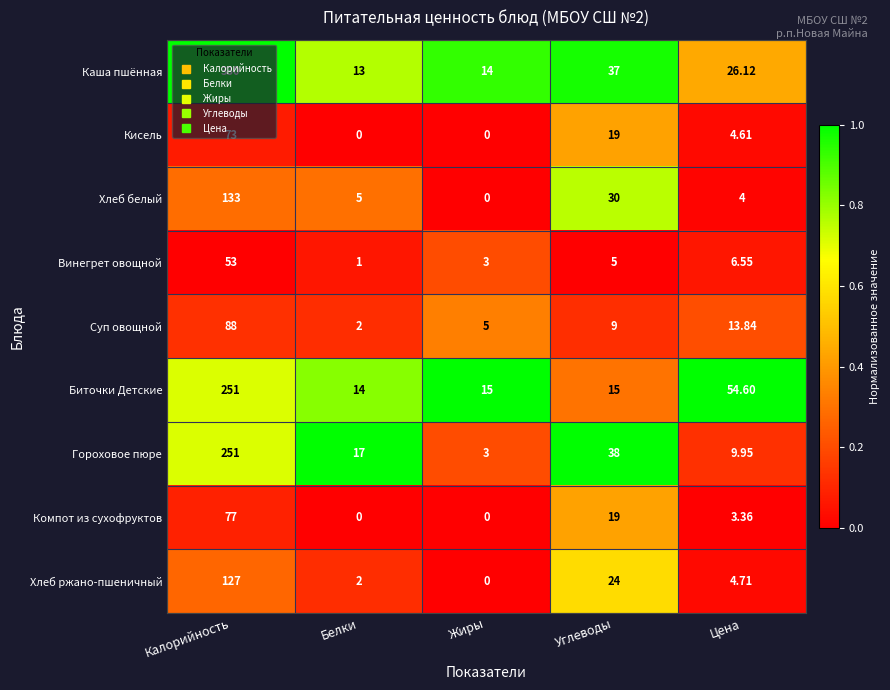

How many data points in Компот из сухофруктов are less than 3?

2